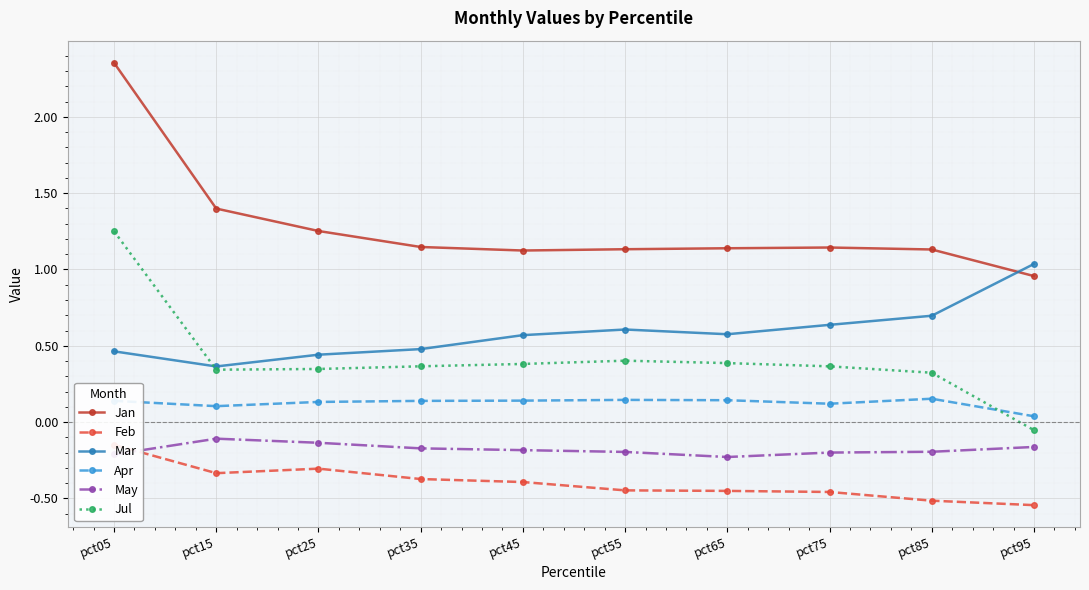

True or false: Feb and Apr intersect in this chart.

False